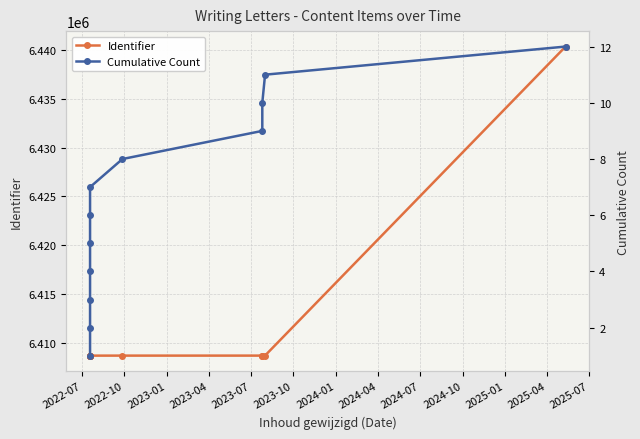

At which category is the sum across all series the highest?

2025-04